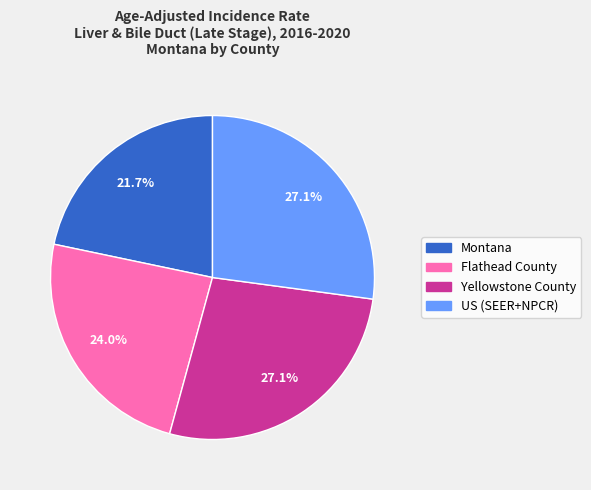

How many segments does this pie chart have?

4